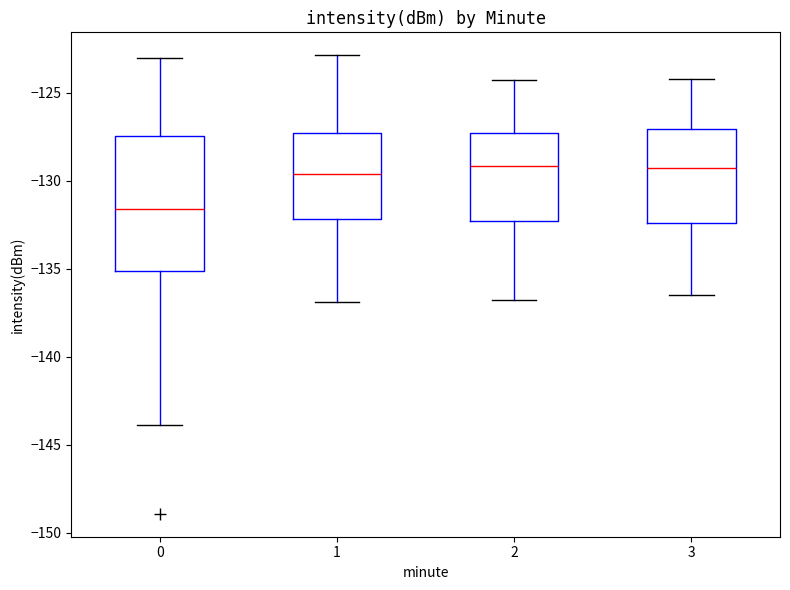

Reading left to right, transcribe this box plot: for each box, give where its median line is, the range the box spans, and where its two whiskers end, as read against the y-axis. The values are not printed on the chart, so give them approximately, as read against the axis.

0: median -131.5, box -135.0 to -127.5, whiskers -144.0 to -123.0
1: median -129.5, box -132.0 to -127.5, whiskers -137.0 to -123.0
2: median -129.0, box -132.5 to -127.5, whiskers -137.0 to -124.5
3: median -129.5, box -132.5 to -127.0, whiskers -136.5 to -124.0